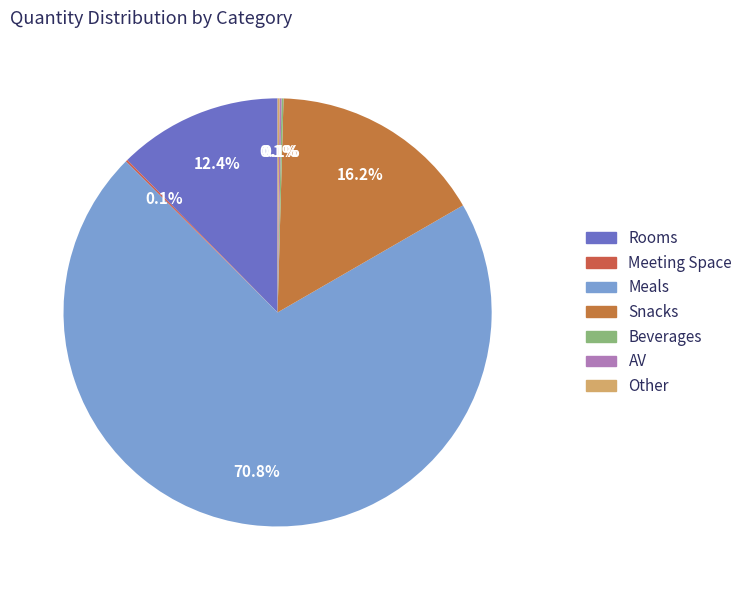

Does any single category account for the majority?

Yes